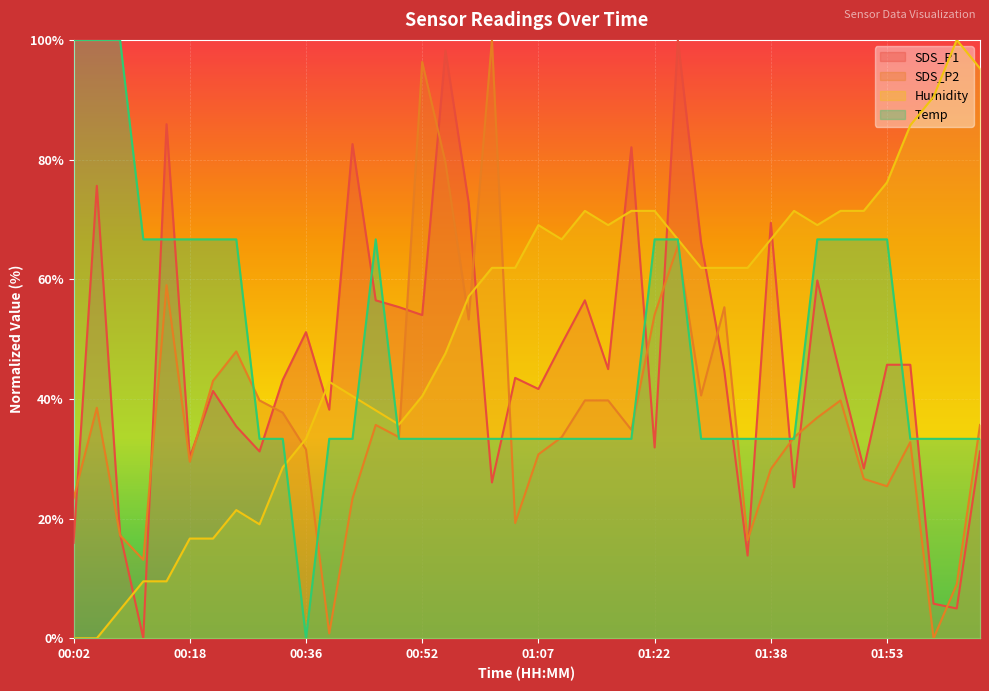

Reading left to right, extract all data points from this chart.

SDS_P1: 00:02=15.9	00:05=75.6	00:08=17.5	00:12=0.0	00:15=85.9	00:18=30.2	00:24=41.3	00:27=35.4	00:30=31.2	00:33=43.2	00:36=51.2	00:39=38.2	00:42=82.6	00:45=56.5	00:48=55.3	00:52=54.0	00:55=98.2	00:58=72.8	01:01=26.0	01:04=43.5	01:07=41.7	01:10=49.2	01:13=56.5	01:16=45.0	01:19=82.1	01:22=31.9	01:25=100.0	01:28=66.1	01:31=44.7	01:34=13.8	01:38=69.4	01:41=25.2	01:44=59.8	01:47=43.9	01:50=28.4	01:53=45.7	01:56=45.7	01:59=5.8	02:02=5.0	02:05=31.2
SDS_P2: 00:02=23.4	00:05=38.5	00:08=17.2	00:12=13.1	00:15=59.0	00:18=29.5	00:24=43.0	00:27=48.0	00:30=39.8	00:33=37.7	00:36=31.6	00:39=0.8	00:42=23.4	00:45=35.7	00:48=33.6	00:52=96.3	00:55=79.5	00:58=53.3	01:01=100.0	01:04=19.3	01:07=30.7	01:10=33.6	01:13=39.8	01:16=39.8	01:19=34.8	01:22=54.1	01:25=65.6	01:28=40.6	01:31=55.3	01:34=16.4	01:38=28.3	01:41=33.6	01:44=36.9	01:47=39.8	01:50=26.6	01:53=25.4	01:56=32.8	01:59=0.0	02:02=9.0	02:05=35.7
Humidity: 00:02=0.0	00:05=0.0	00:08=4.8	00:12=9.5	00:15=9.5	00:18=16.7	00:24=16.7	00:27=21.4	00:30=19.0	00:33=28.6	00:36=33.3	00:39=42.9	00:42=40.5	00:45=38.1	00:48=35.7	00:52=40.5	00:55=47.6	00:58=57.1	01:01=61.9	01:04=61.9	01:07=69.0	01:10=66.7	01:13=71.4	01:16=69.0	01:19=71.4	01:22=71.4	01:25=66.7	01:28=61.9	01:31=61.9	01:34=61.9	01:38=66.7	01:41=71.4	01:44=69.0	01:47=71.4	01:50=71.4	01:53=76.2	01:56=85.7	01:59=90.5	02:02=100.0	02:05=95.2
Temp: 00:02=100.0	00:05=100.0	00:08=100.0	00:12=66.7	00:15=66.7	00:18=66.7	00:24=66.7	00:27=66.7	00:30=33.3	00:33=33.3	00:36=0.0	00:39=33.3	00:42=33.3	00:45=66.7	00:48=33.3	00:52=33.3	00:55=33.3	00:58=33.3	01:01=33.3	01:04=33.3	01:07=33.3	01:10=33.3	01:13=33.3	01:16=33.3	01:19=33.3	01:22=66.7	01:25=66.7	01:28=33.3	01:31=33.3	01:34=33.3	01:38=33.3	01:41=33.3	01:44=66.7	01:47=66.7	01:50=66.7	01:53=66.7	01:56=33.3	01:59=33.3	02:02=33.3	02:05=33.3